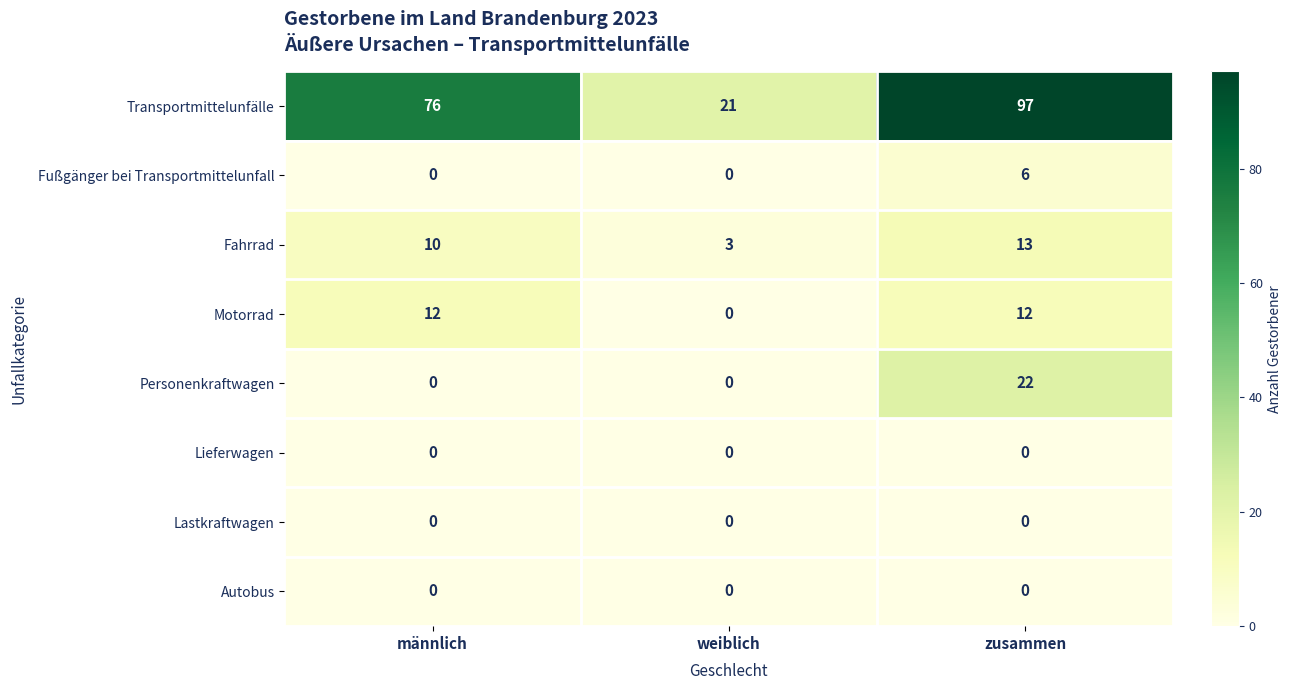

The Lastkraftwagen series shows 0 at männlich. True or false?

True